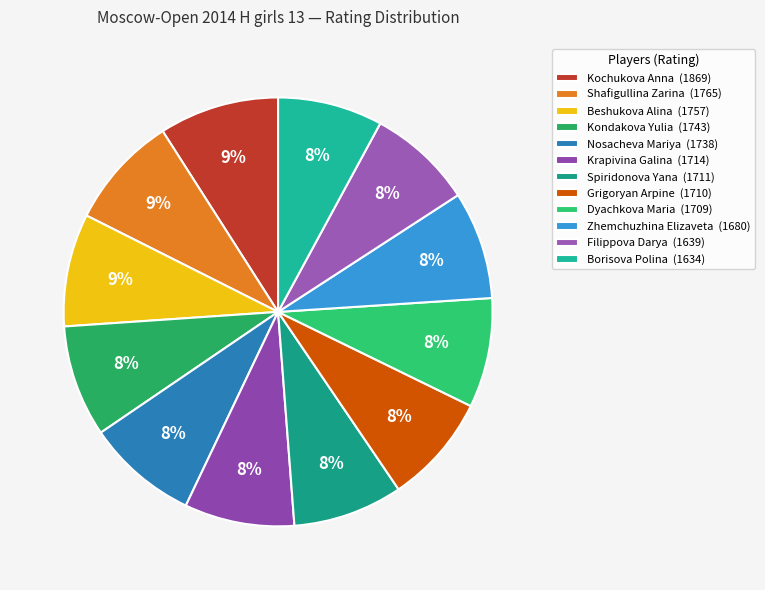

Combined, do Kondakova Yulia and Shafigullina Zarina account for over 50%?

No